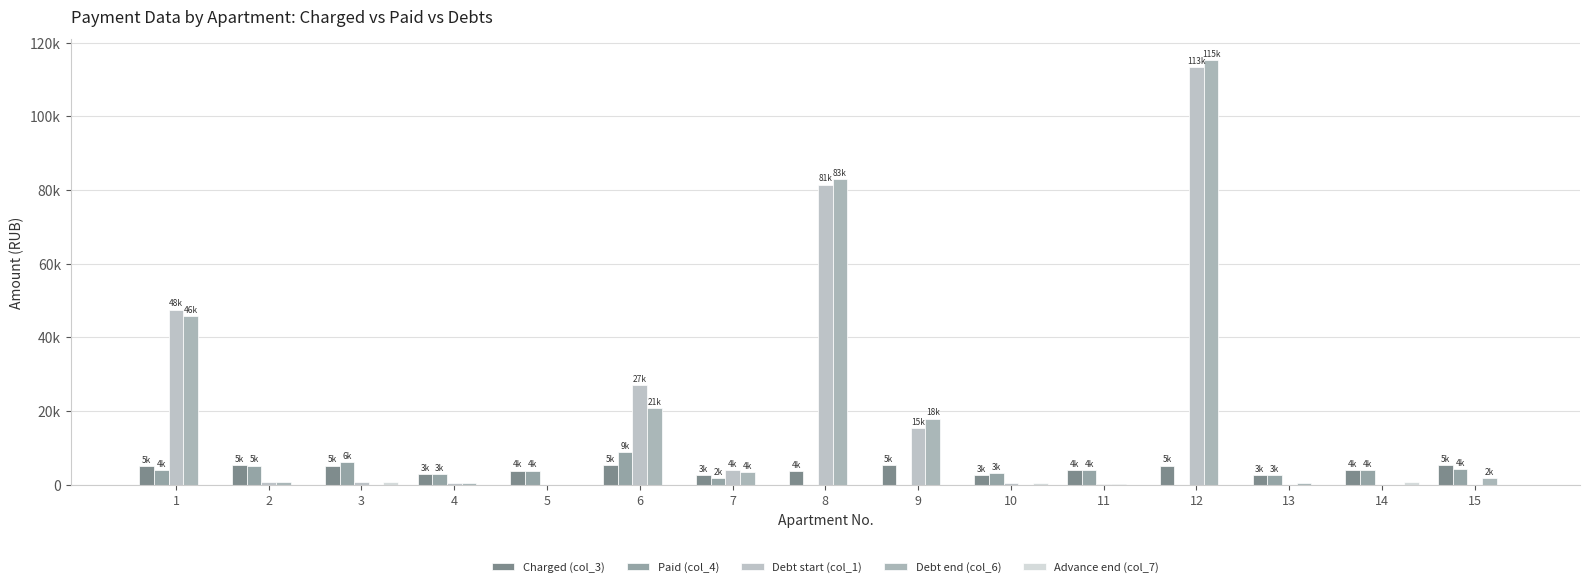

What is the value of the Debt start (col_1) bar at the 12th from the left?

113291.6